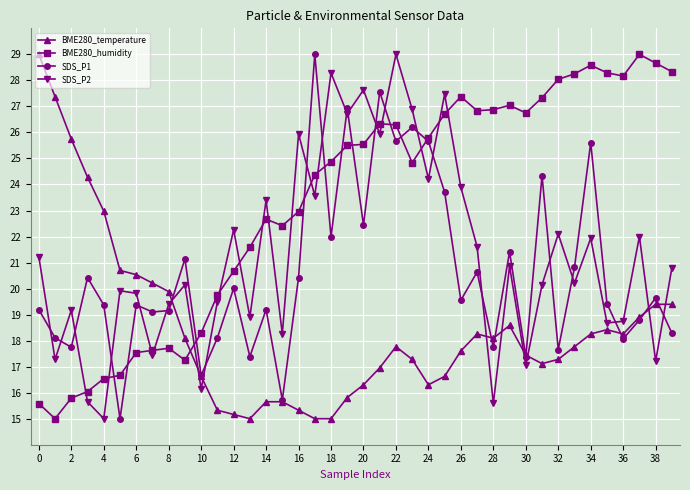

How many distinct data groups are displayed?

4